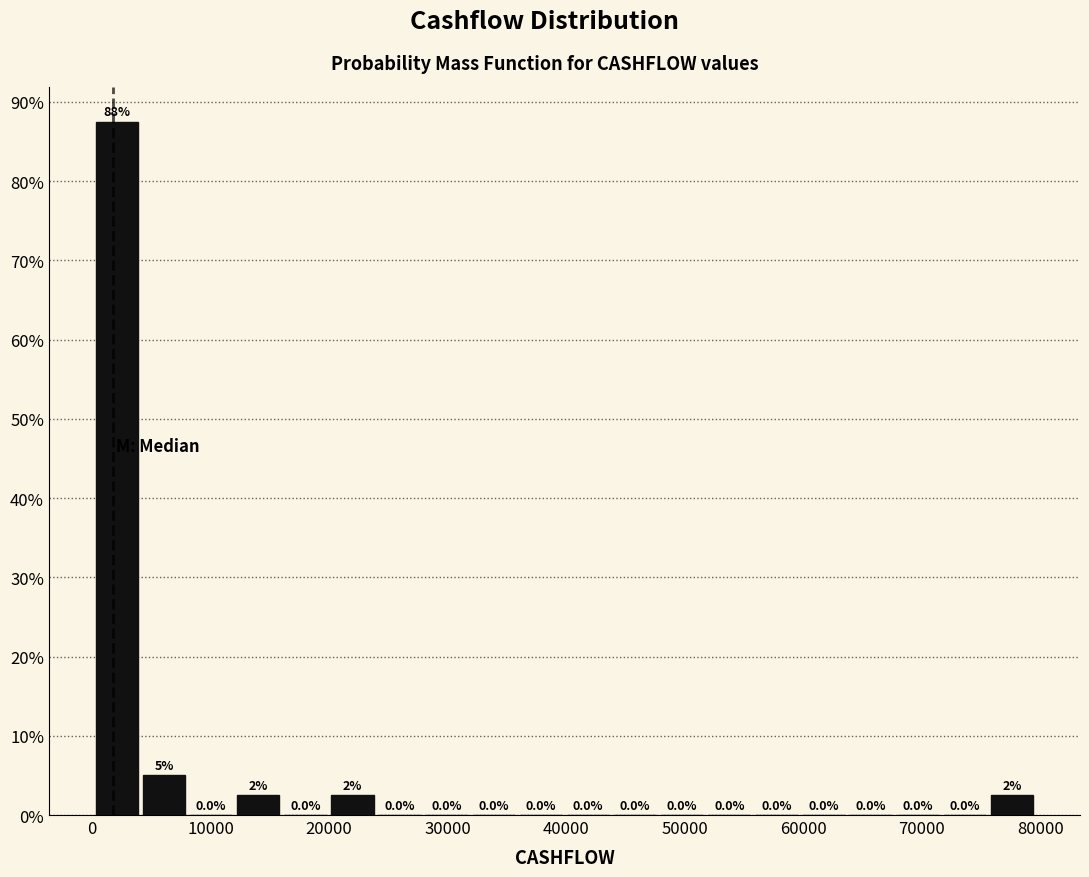

Read against the x-axis, roughly where is the centre of the tallest bar?

2000